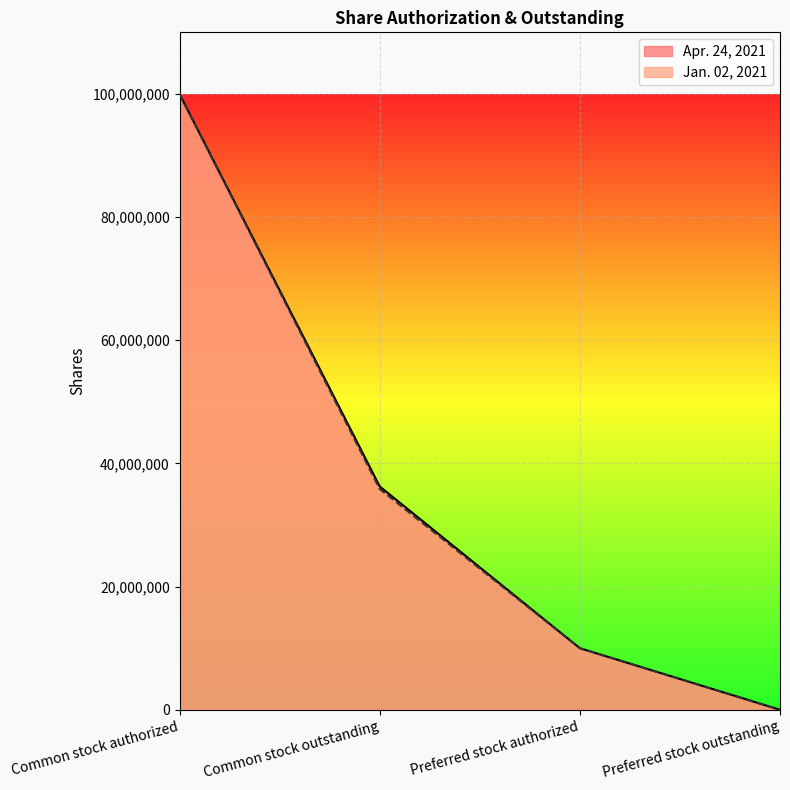

How many lines are shown in the chart?

2